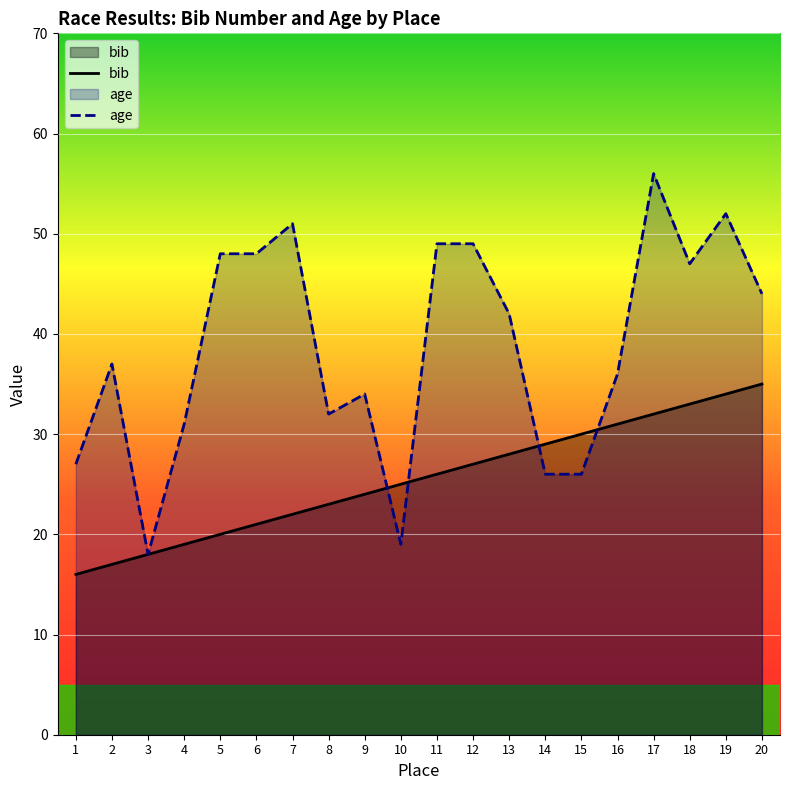

At which category does the chart reach its minimum across all series?

1